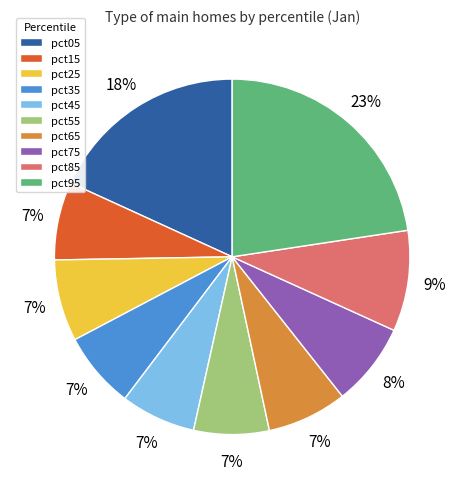

What is the largest slice in the pie chart?

pct95